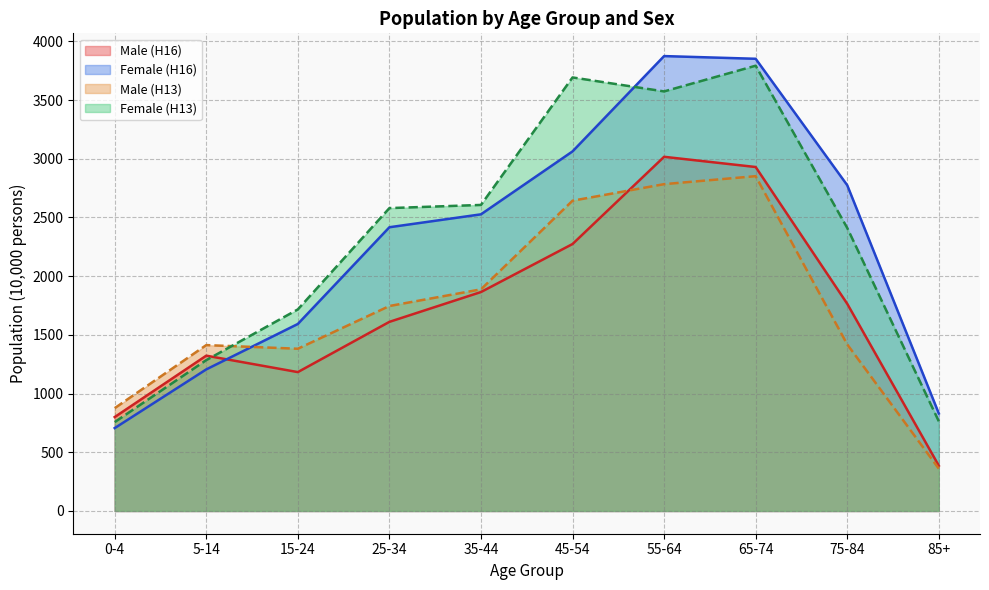

True or false: Male (H13) has a value of 1440 at 0-4.

False